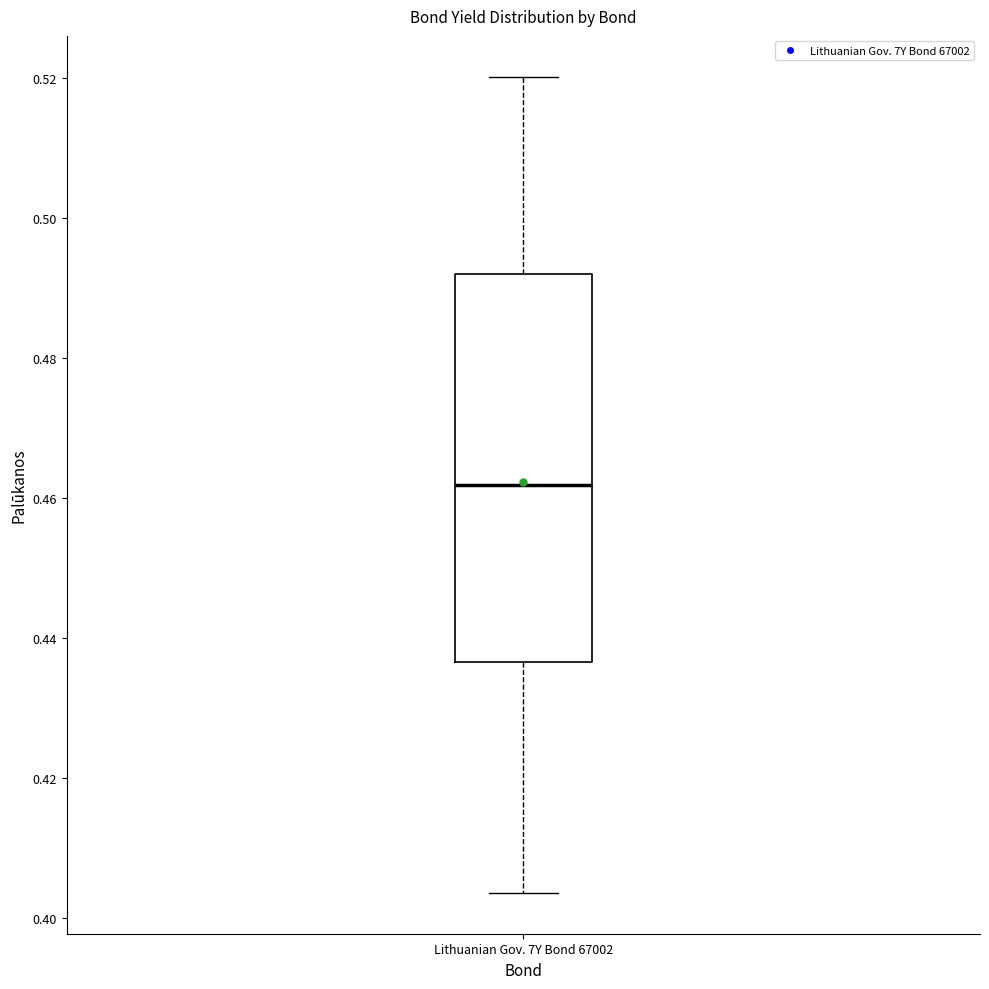

Read this box plot against the y-axis: the position of the median line, the range covered by the box, and the ends of both whiskers. The values are not printed on the chart, so give them approximately, as read against the axis.

median 0.462, box 0.436 to 0.492, whiskers 0.404 to 0.520